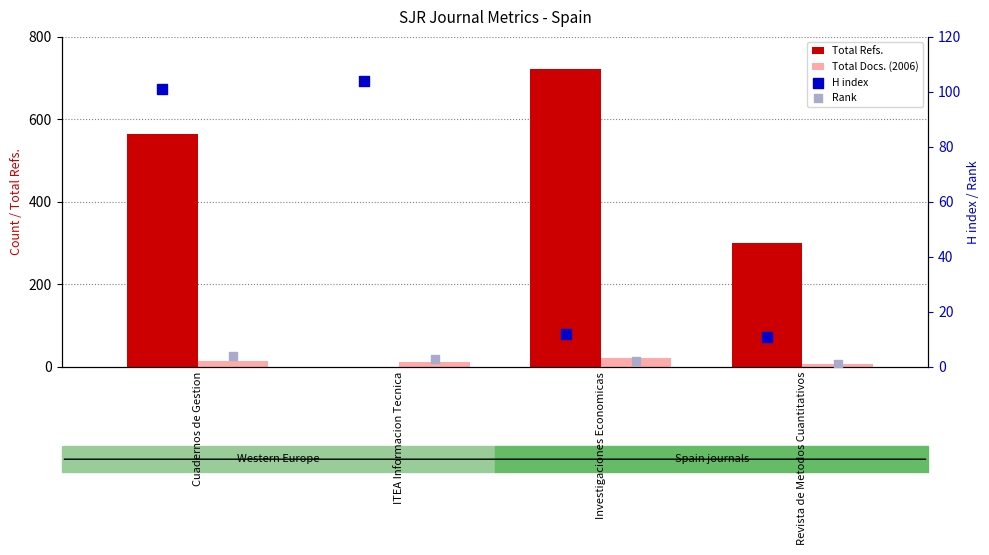

At which category is the sum across all series the highest?

Investigaciones Economicas